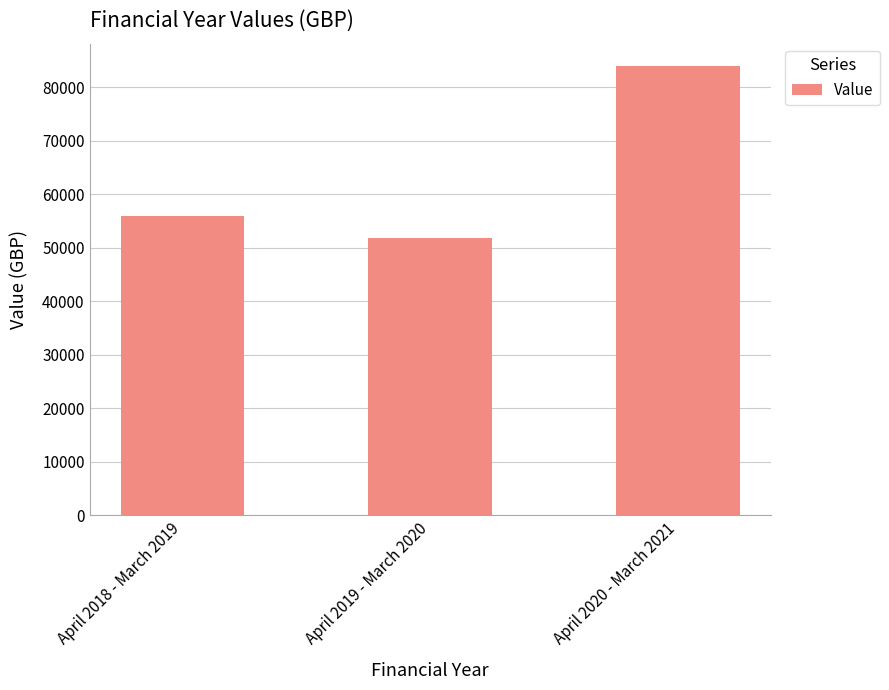

True or false: the data shows 55917.3 at April 2018 - March 2019.

True